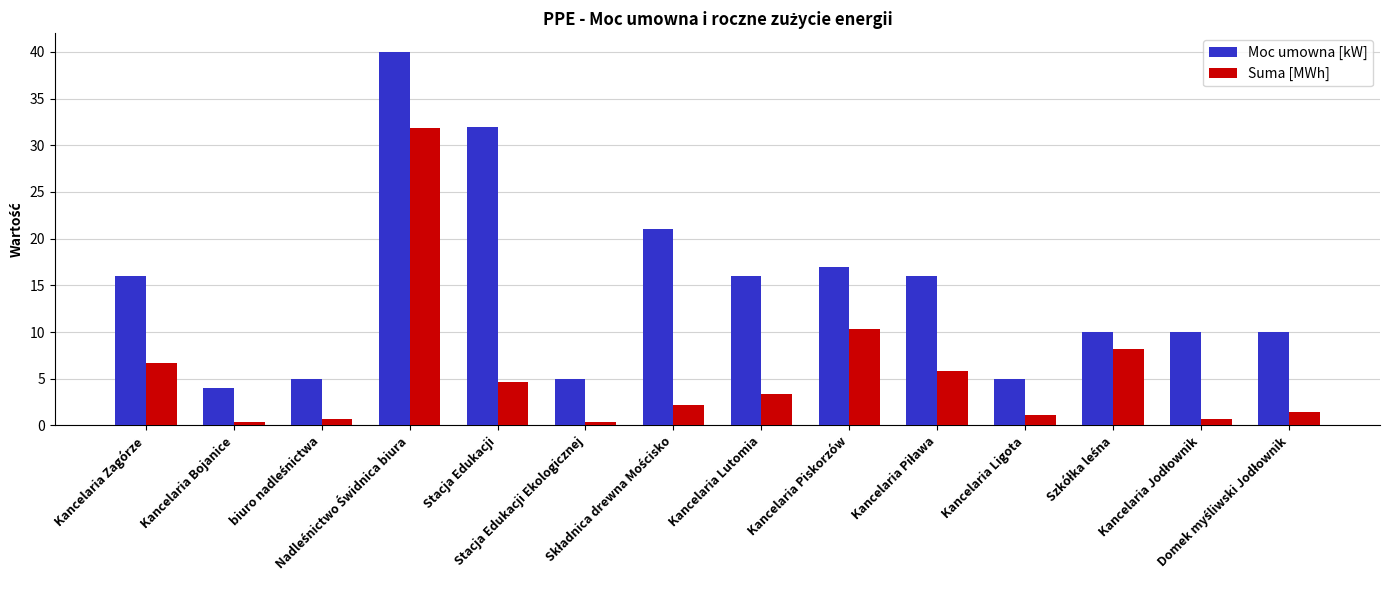

What are all the series names shown in the legend?

Moc umowna [kW], Suma [MWh]